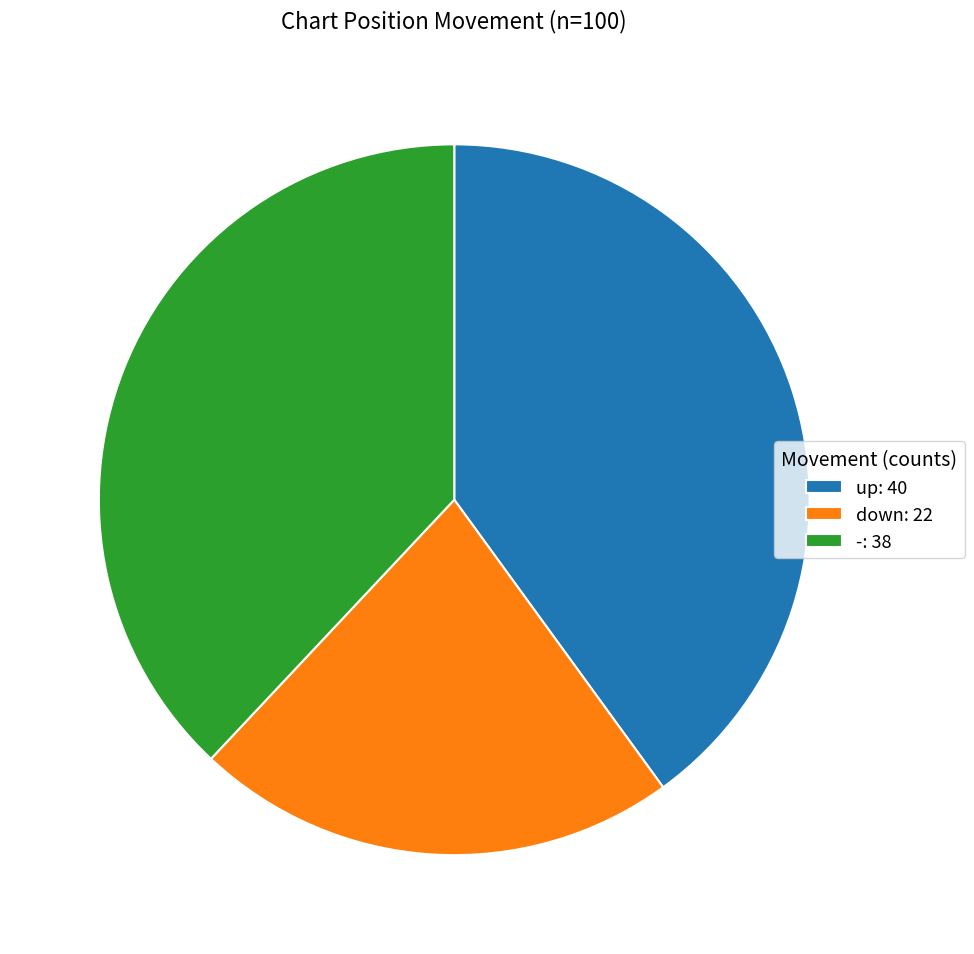

Between down: 22 and -: 38, which is larger?

-: 38